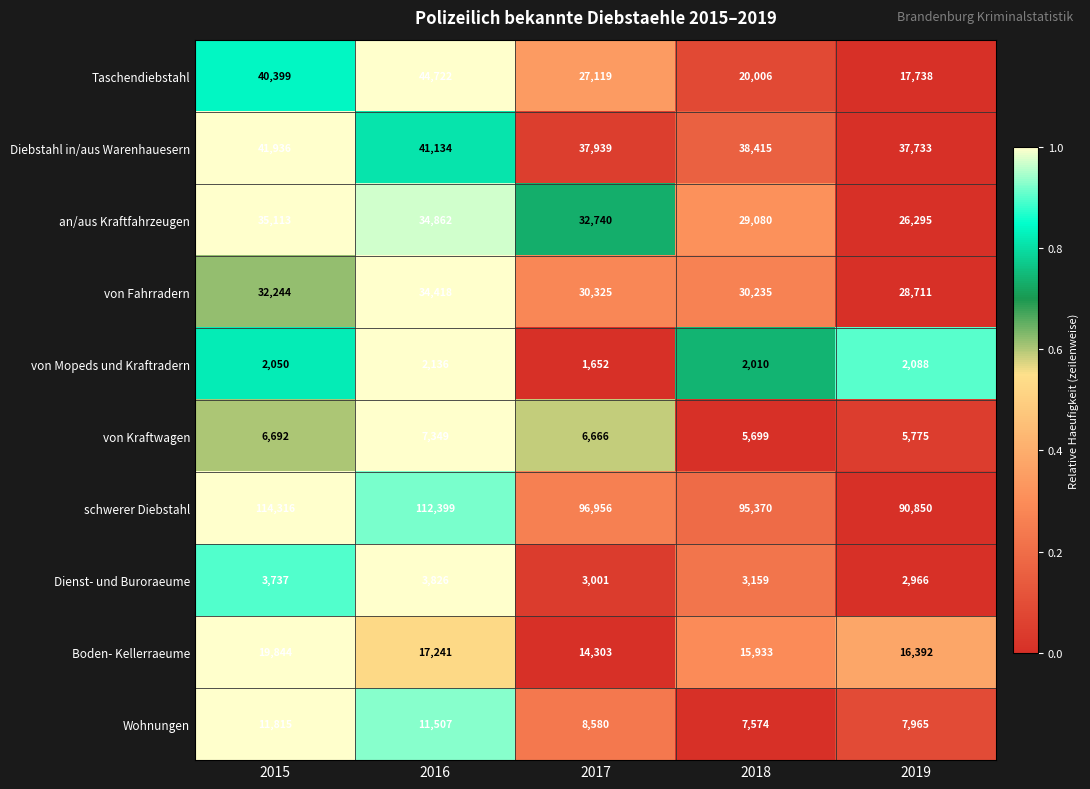

At 2015, list the series in order from largest to smallest.

schwerer Diebstahl, Diebstahl in/aus Warenhauesern, Taschendiebstahl, an/aus Kraftfahrzeugen, von Fahrradern, Boden- Kellerraeume, Wohnungen, von Kraftwagen, Dienst- und Buroraeume, von Mopeds und Kraftradern